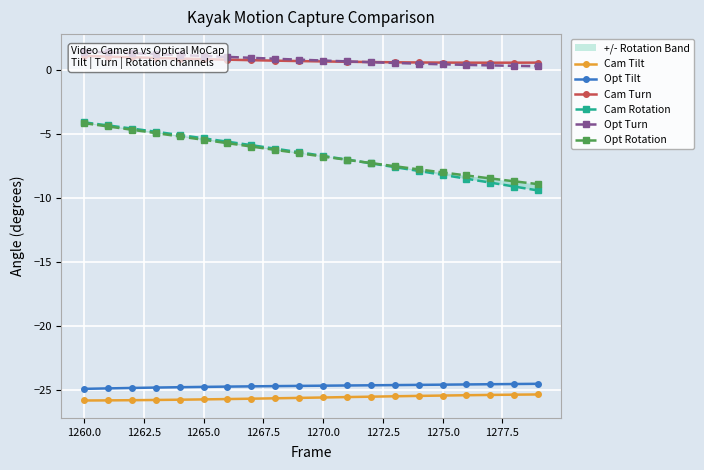

True or false: Opt Rotation and Cam Tilt intersect in this chart.

False